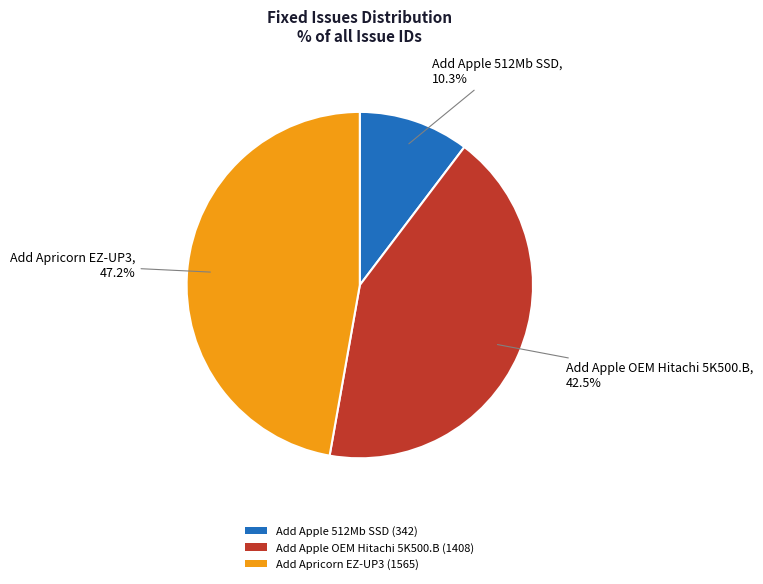

Which slice is the smallest?

Add Apple 512Mb SSD